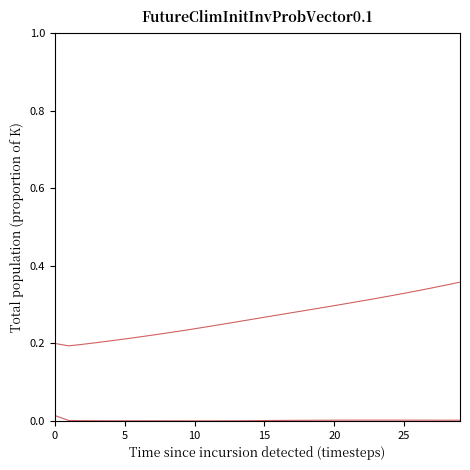

The q(x) series shows 0.0 at 12. True or false?

False